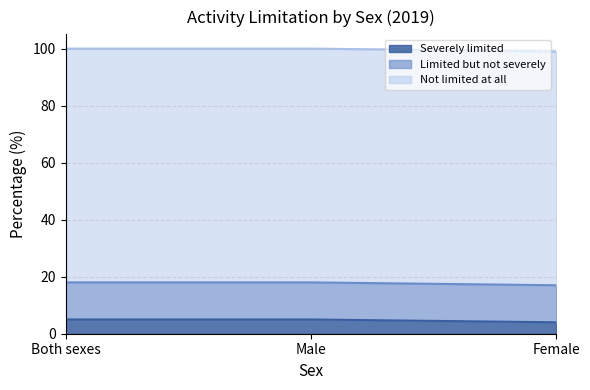

At how many categories does at least one series exceed 33?

3